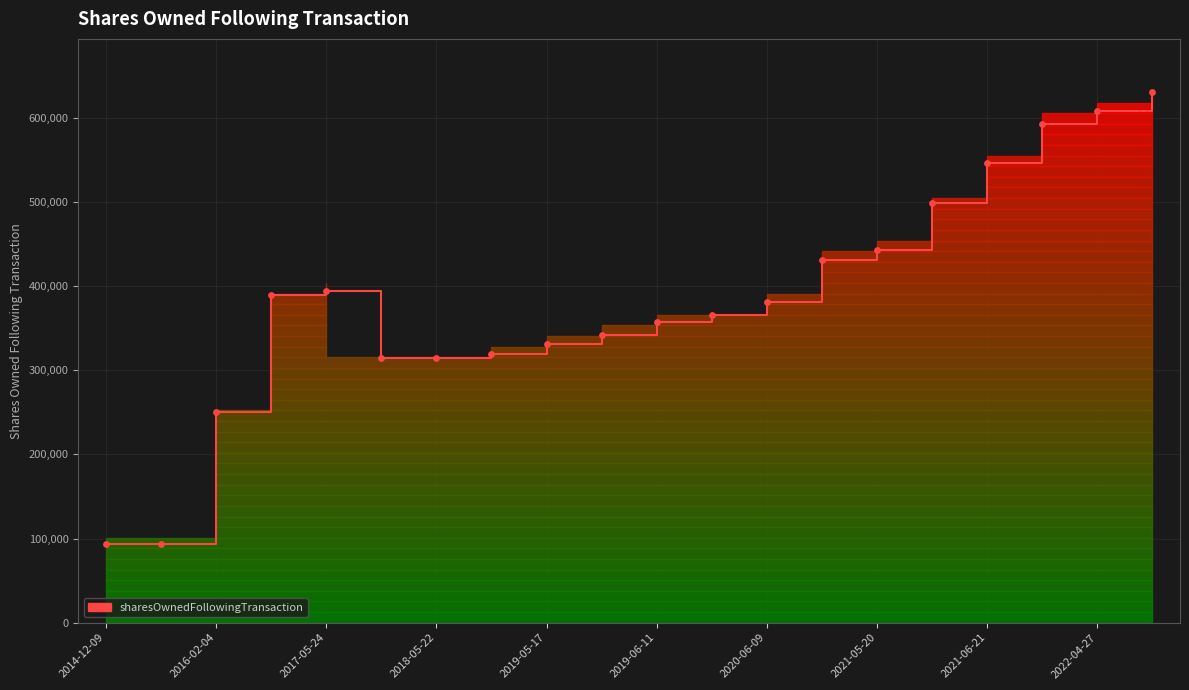

What is the greatest value displayed?

630932